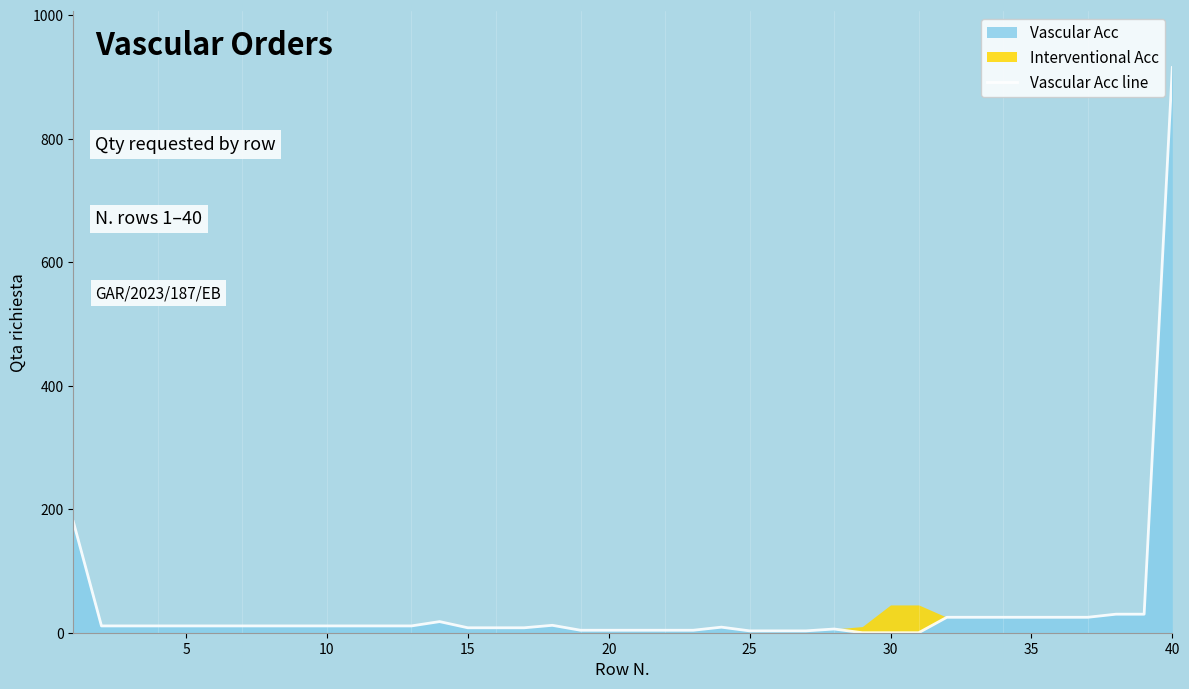

Is it true that the value at 15 is 18?

False